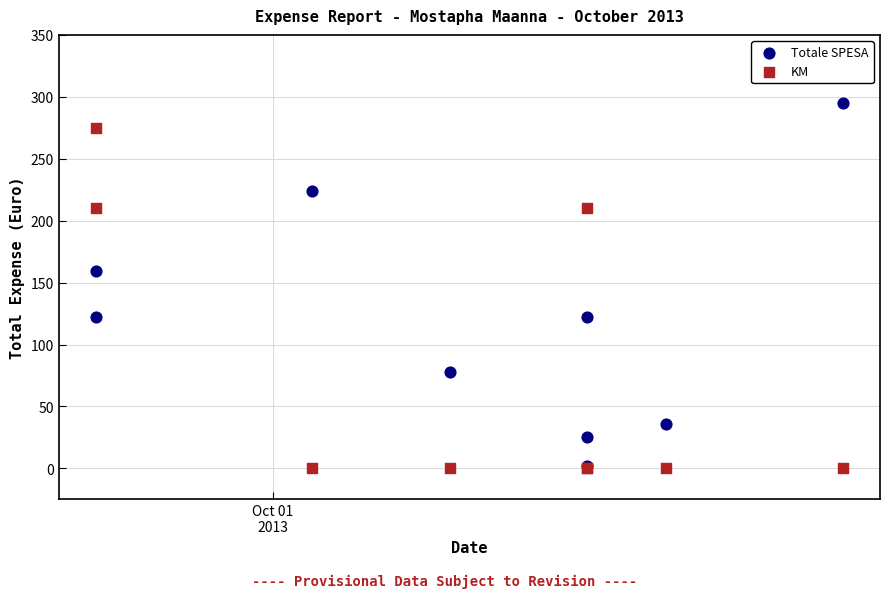

In the Totale SPESA series, what Y value is closest to 148?

159.8